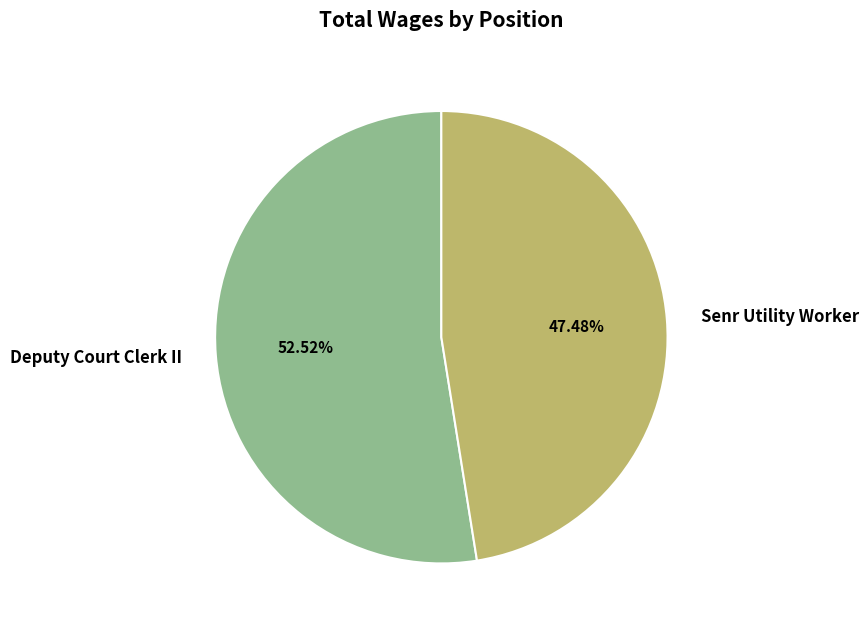

Which category has the biggest portion of the pie?

Deputy Court Clerk II